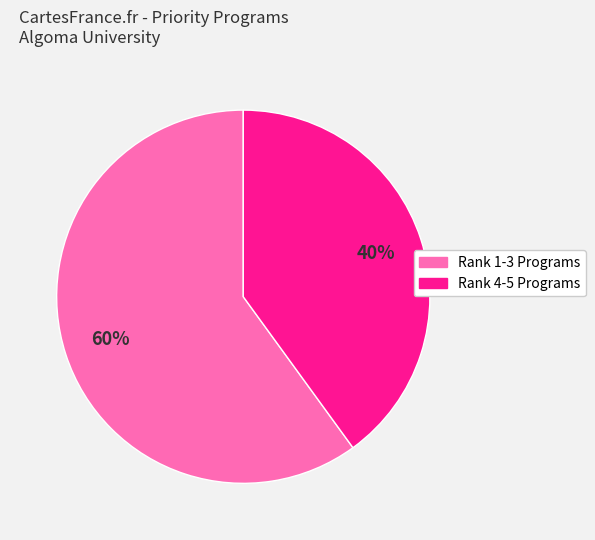

To the nearest percent, what is the difference between the largest and smallest slice percentages?

20%